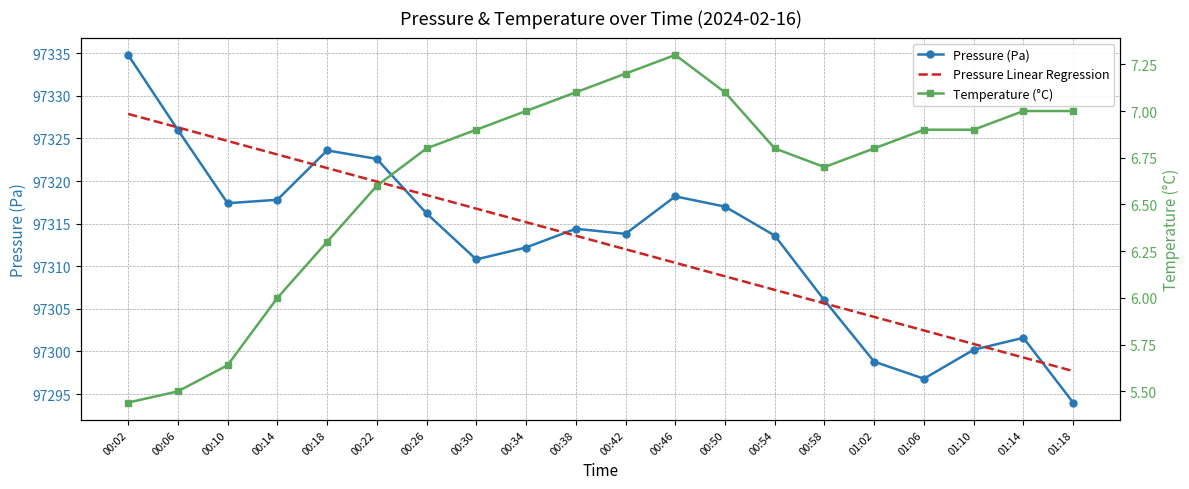

How many data points in Pressure Linear Regression are above 97313?

10